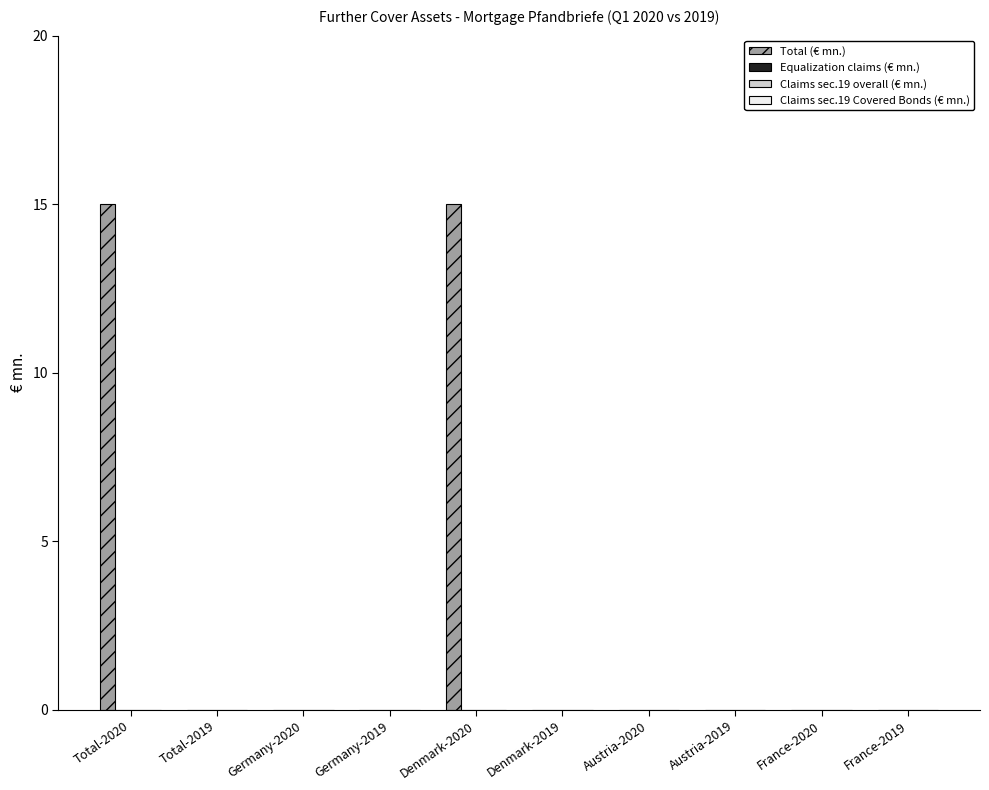

What is the maximum value shown in the chart?

15